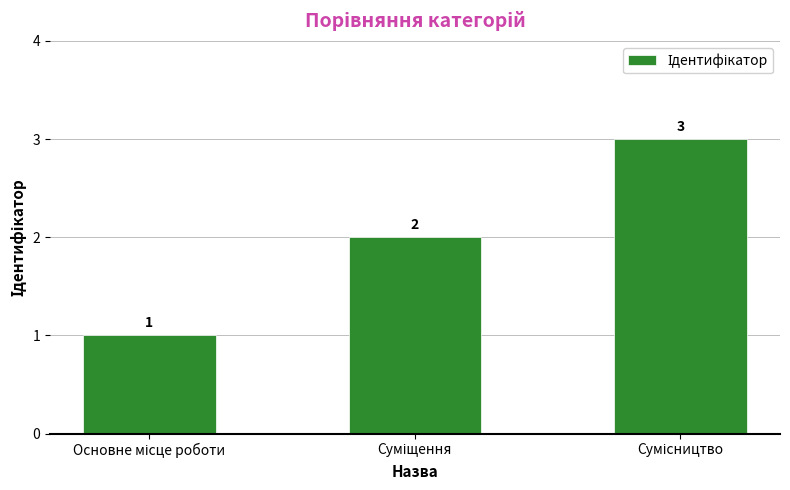

Count the values in the range 1 to 3.

3